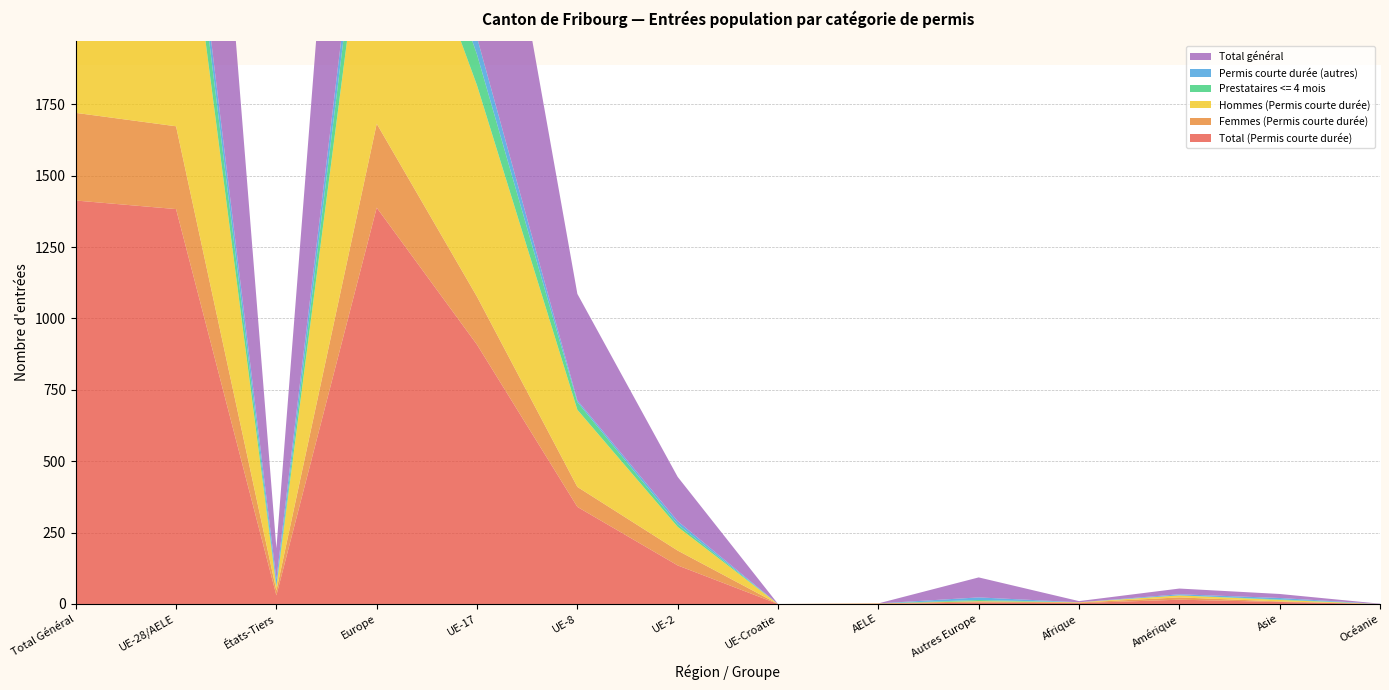

Reading left to right, extract all data points from this chart.

Total (Permis courte durée): Total Général=1413	UE-28/AELE=1383	États-Tiers=30	Europe=1388	UE-17=908	UE-8=340	UE-2=135	UE-Croatie=0	AELE=0	Autres Europe=5	Afrique=3	Amérique=15	Asie=7	Océanie=0
Femmes (Permis courte durée): Total Général=307	UE-28/AELE=290	États-Tiers=17	Europe=294	UE-17=168	UE-8=70	UE-2=52	UE-Croatie=0	AELE=2	Autres Europe=4	Afrique=2	Amérique=8	Asie=2	Océanie=0
Hommes (Permis courte durée): Total Général=1106	UE-28/AELE=1093	États-Tiers=13	Europe=1094	UE-17=740	UE-8=270	UE-2=83	UE-Croatie=0	AELE=0	Autres Europe=1	Afrique=1	Amérique=7	Asie=5	Océanie=0
Prestataires <= 4 mois: Total Général=149	UE-28/AELE=145	États-Tiers=4	Europe=149	UE-17=108	UE-8=27	UE-2=9	UE-Croatie=0	AELE=0	Autres Europe=4	Afrique=0	Amérique=0	Asie=2	Océanie=0
Permis courte durée (autres): Total Général=99	UE-28/AELE=77	États-Tiers=22	Europe=86	UE-17=60	UE-8=6	UE-2=11	UE-Croatie=0	AELE=0	Autres Europe=9	Afrique=0	Amérique=4	Asie=5	Océanie=0
Total général: Total Général=1714	UE-28/AELE=1605	États-Tiers=109	Europe=1675	UE-17=1076	UE-8=373	UE-2=155	UE-Croatie=0	AELE=0	Autres Europe=70	Afrique=4	Amérique=20	Asie=14	Océanie=1